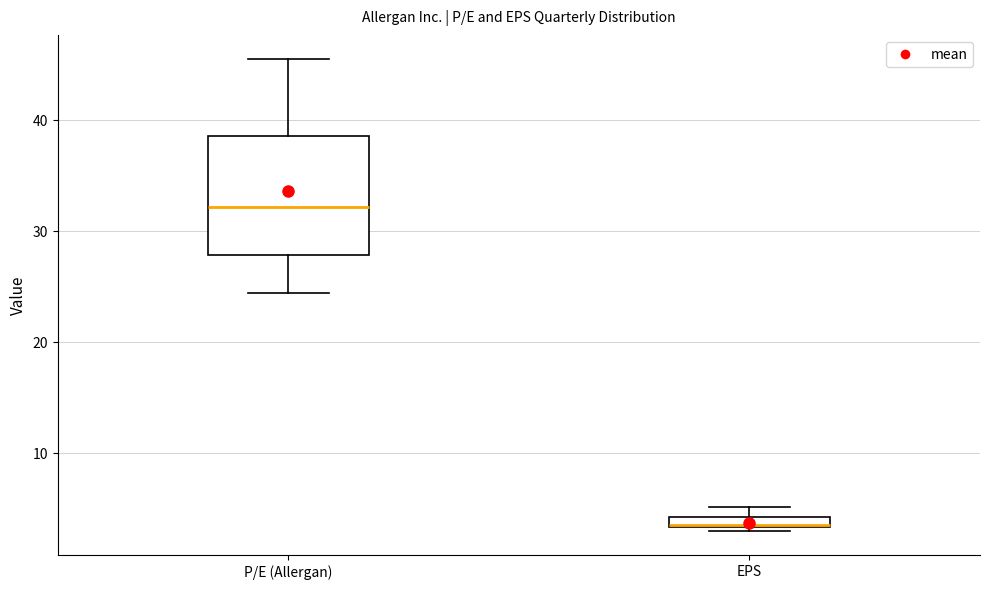

Comparing the boxes themselves (not the whiskers), which one is the tallest?

P/E (Allergan)